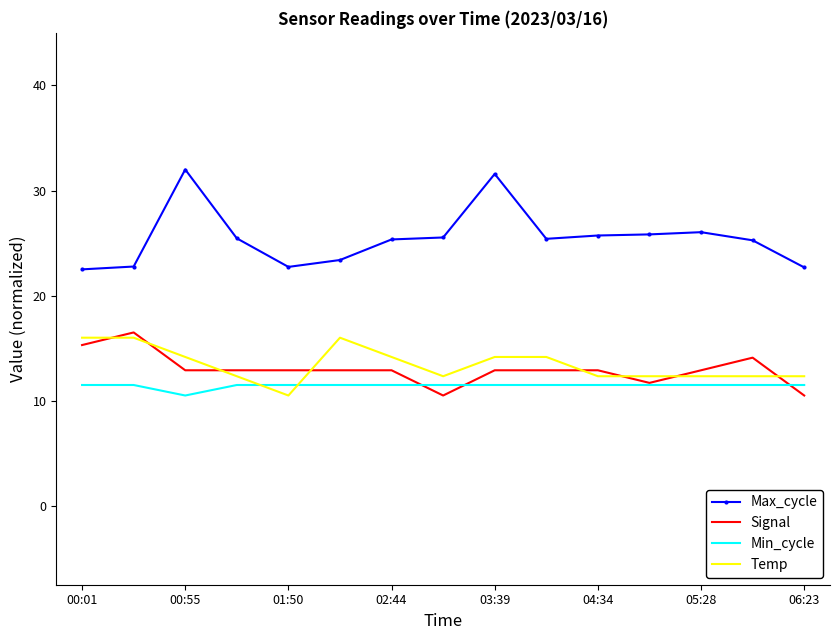

What is the minimum value for Max_cycle?

22.5